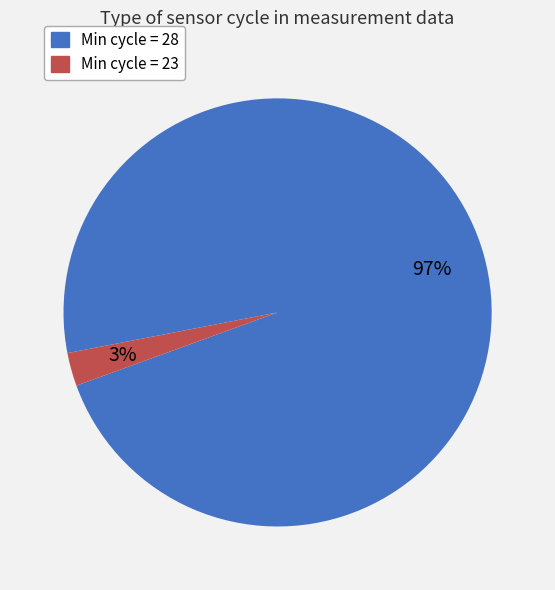

Is there any slice that represents more than half of the pie?

Yes